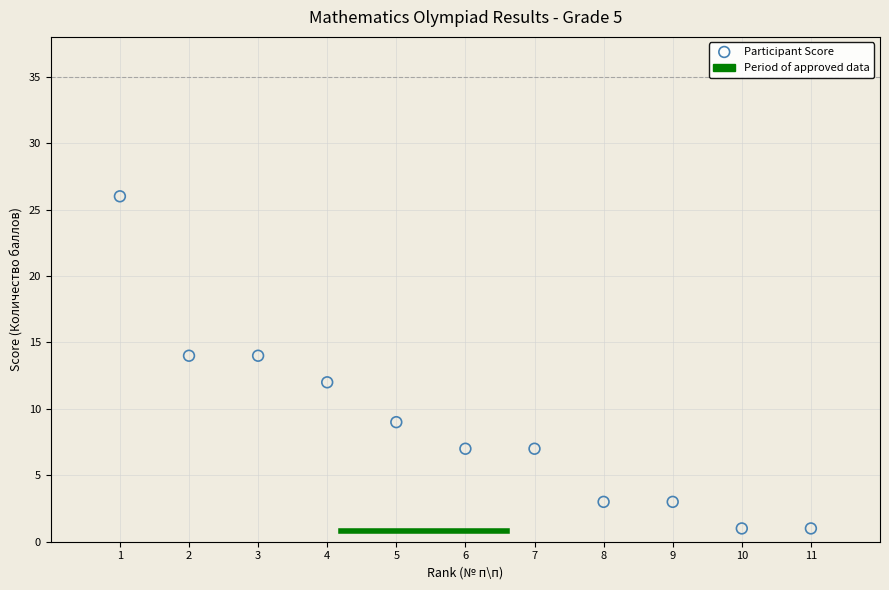

What is the range of Y values (max minus min)?

25